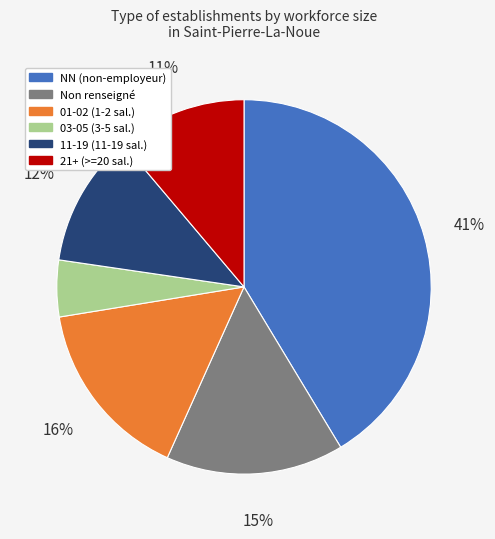

How many segments does this pie chart have?

6